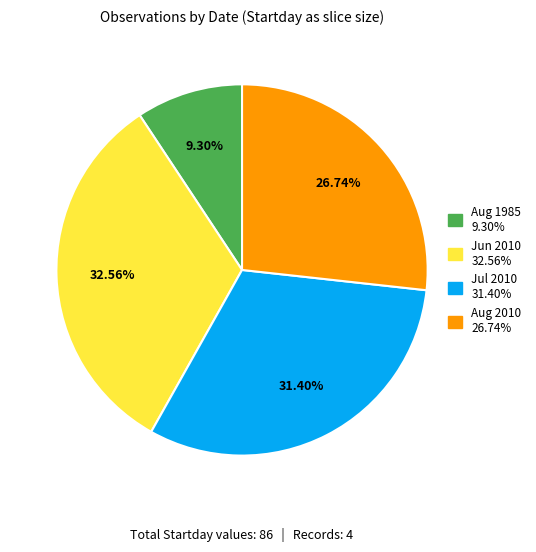

Does any single category account for the majority?

No